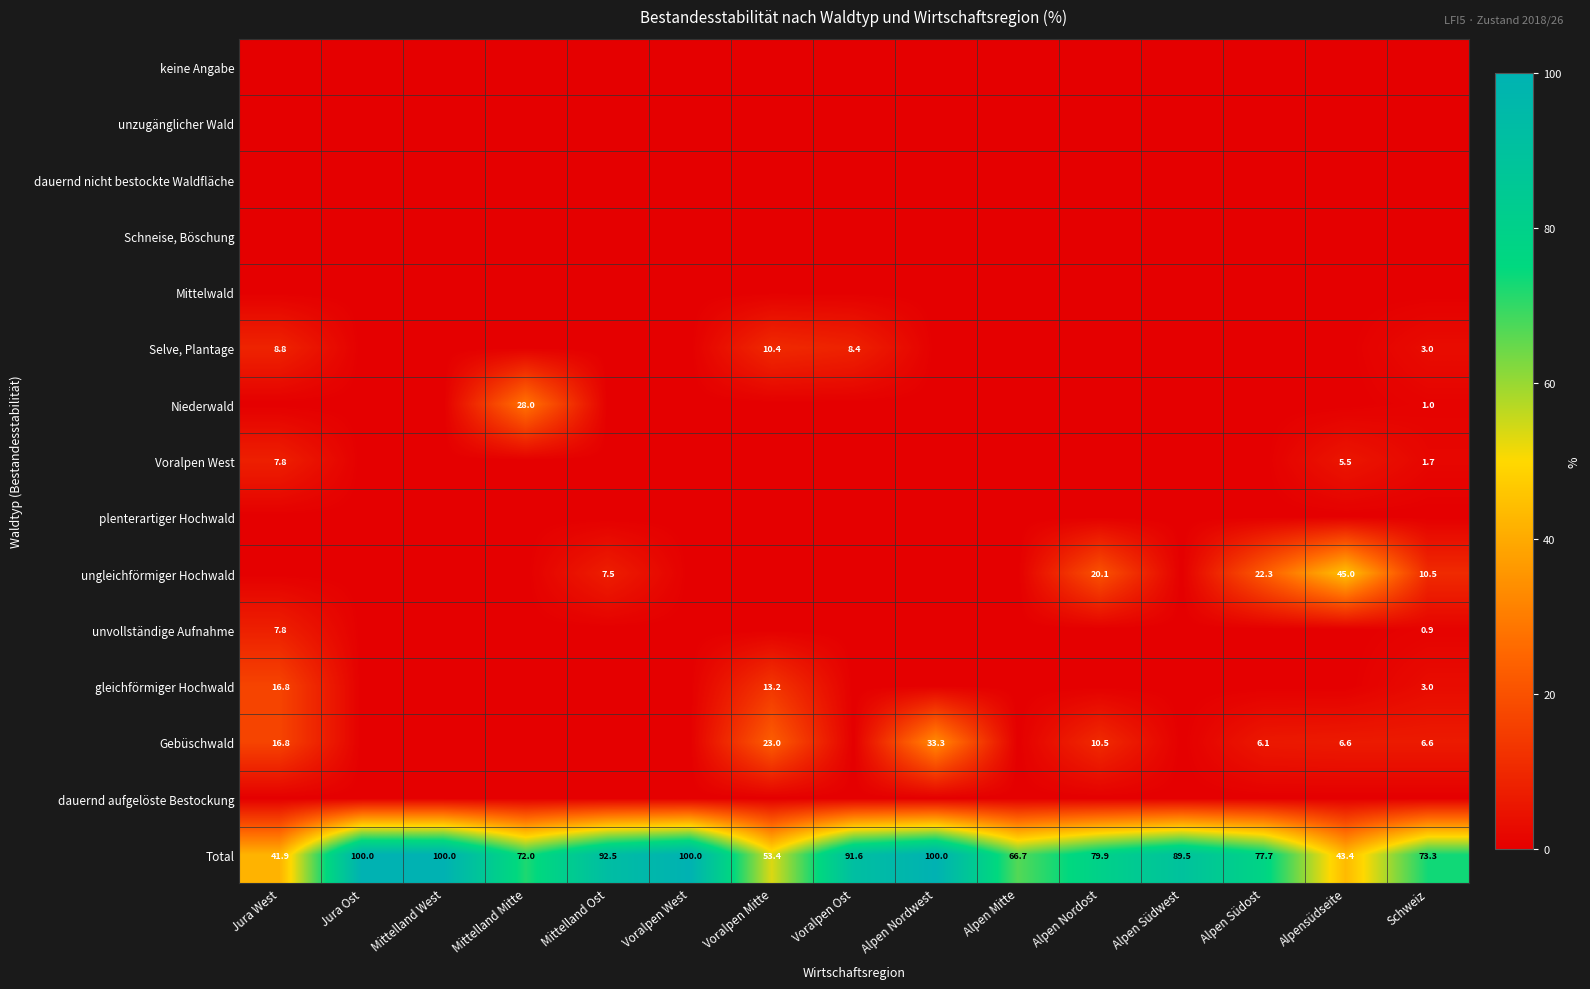

Rank the series by their maximum value, from lowest to highest.

keine Angabe, unzugänglicher Wald, dauernd nicht bestockte Waldfläche, Schneise, Böschung, Mittelwald, plenterartiger Hochwald, dauernd aufgelöste Bestockung, Voralpen West, unvollständige Aufnahme, Selve, Plantage, gleichförmiger Hochwald, Niederwald, Gebüschwald, ungleichförmiger Hochwald, Total